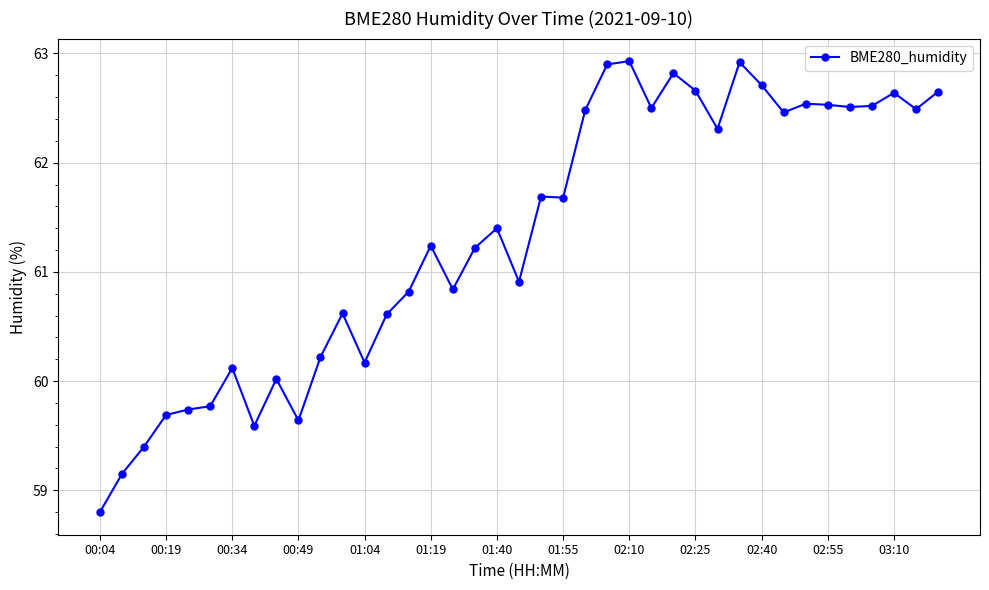

What is the value of the 38th point from the left?

62.5